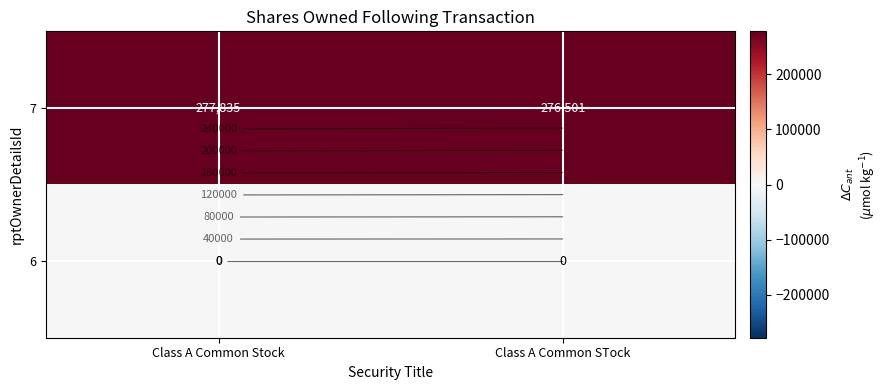

Which has a higher value, Class A Common Stock or Class A Common STock?

Class A Common Stock